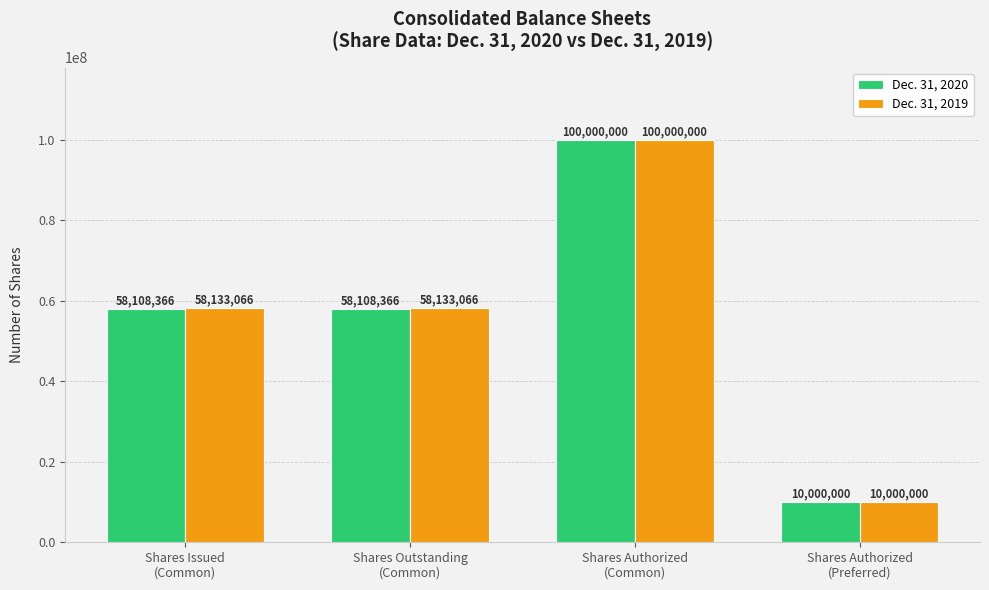

Rank the series at Shares Issued
(Common) from lowest to highest value.

Dec. 31, 2020, Dec. 31, 2019